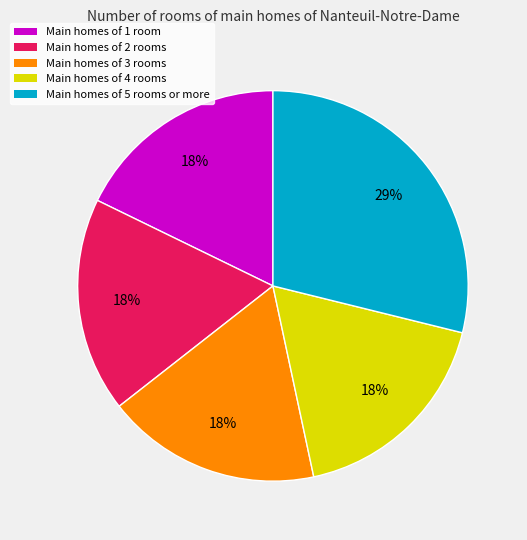

To the nearest percent, what is the difference between the largest and smallest slice percentages?

11%